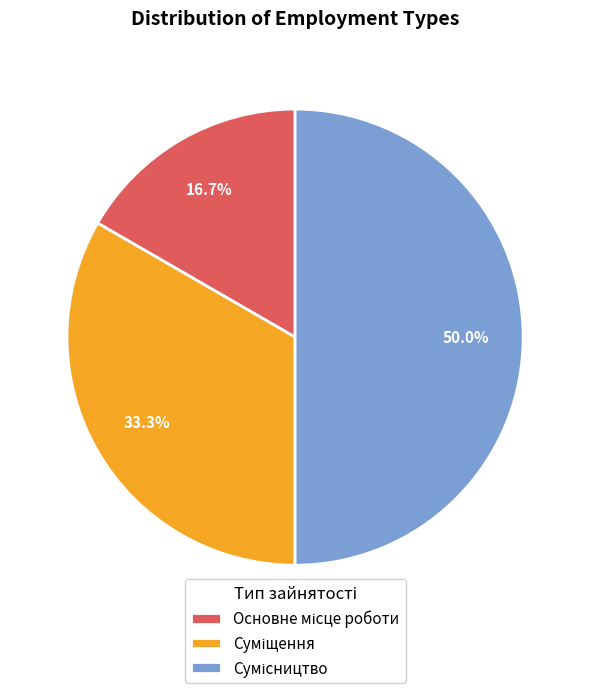

How many slices are in this pie chart?

3